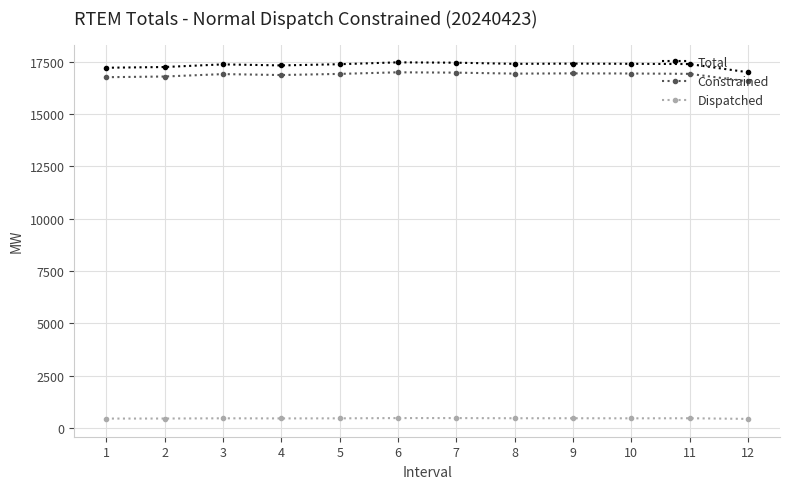

True or false: Total and Constrained intersect in this chart.

False